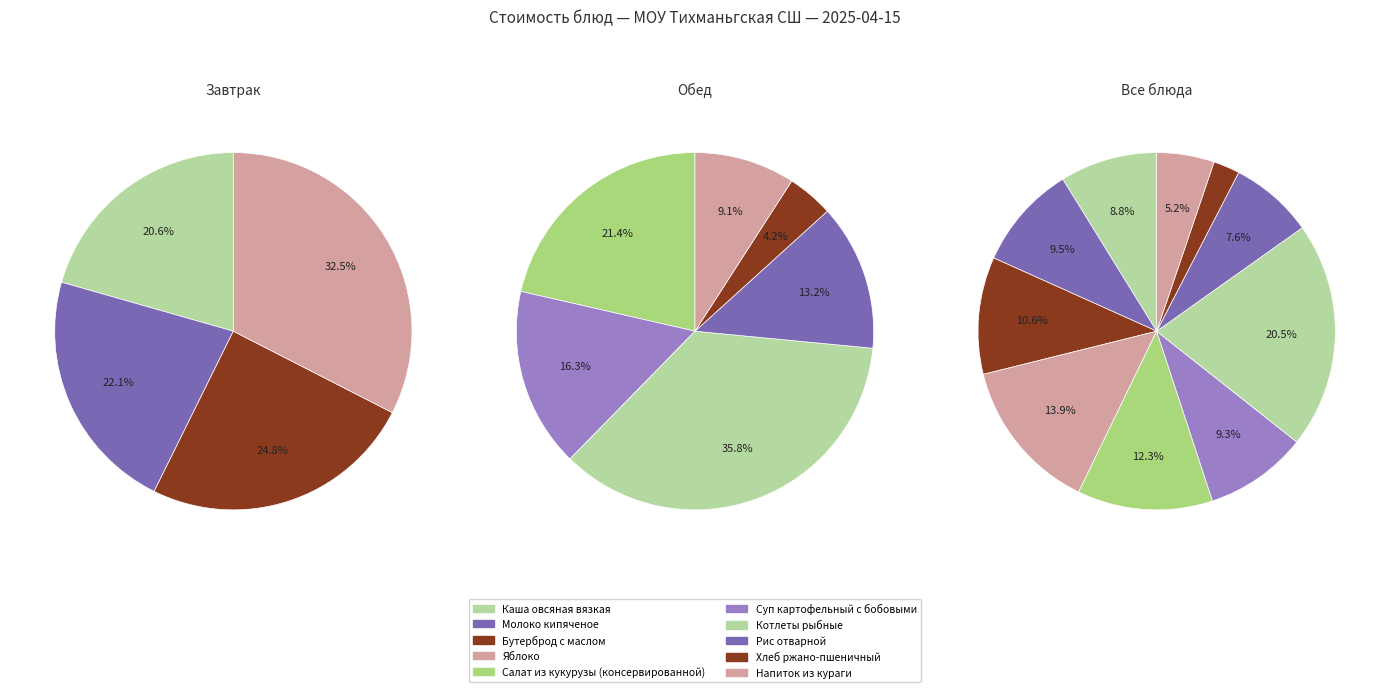

True or false: Напиток из кураги accounts for 15% of the total.

False